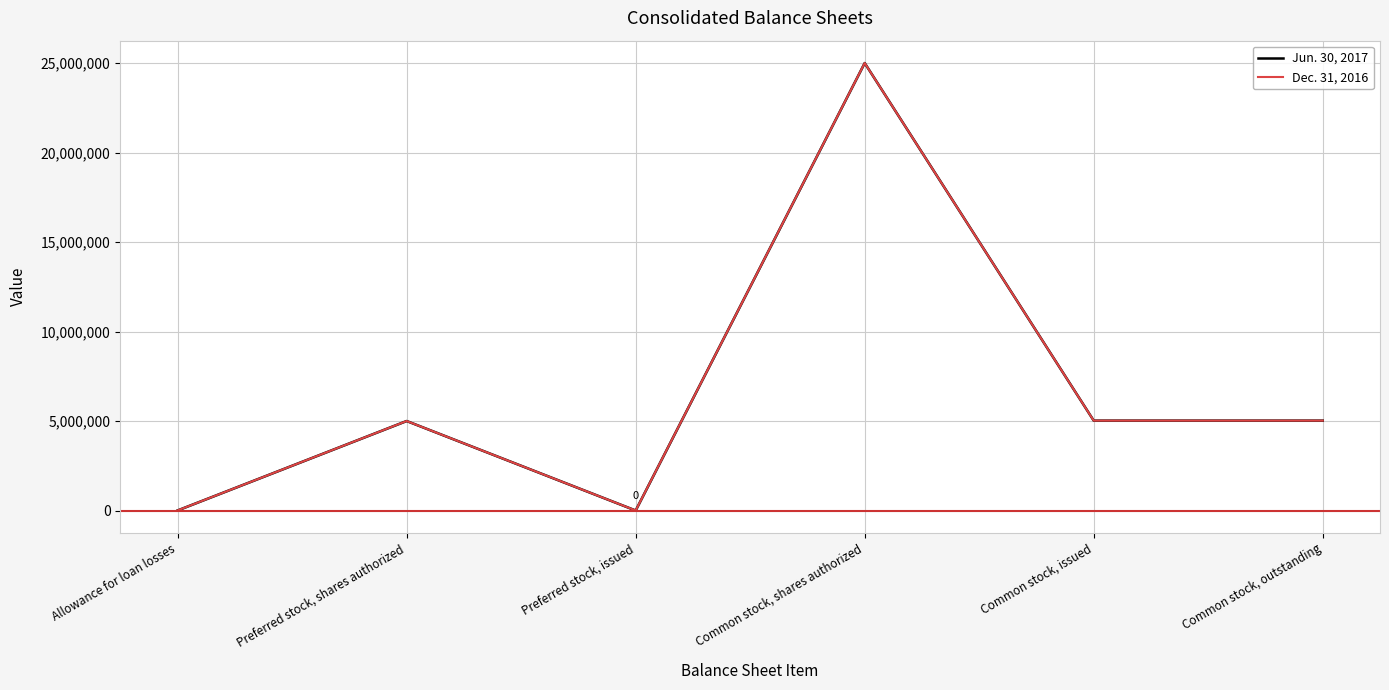

What is the maximum value shown in the chart?

25000000